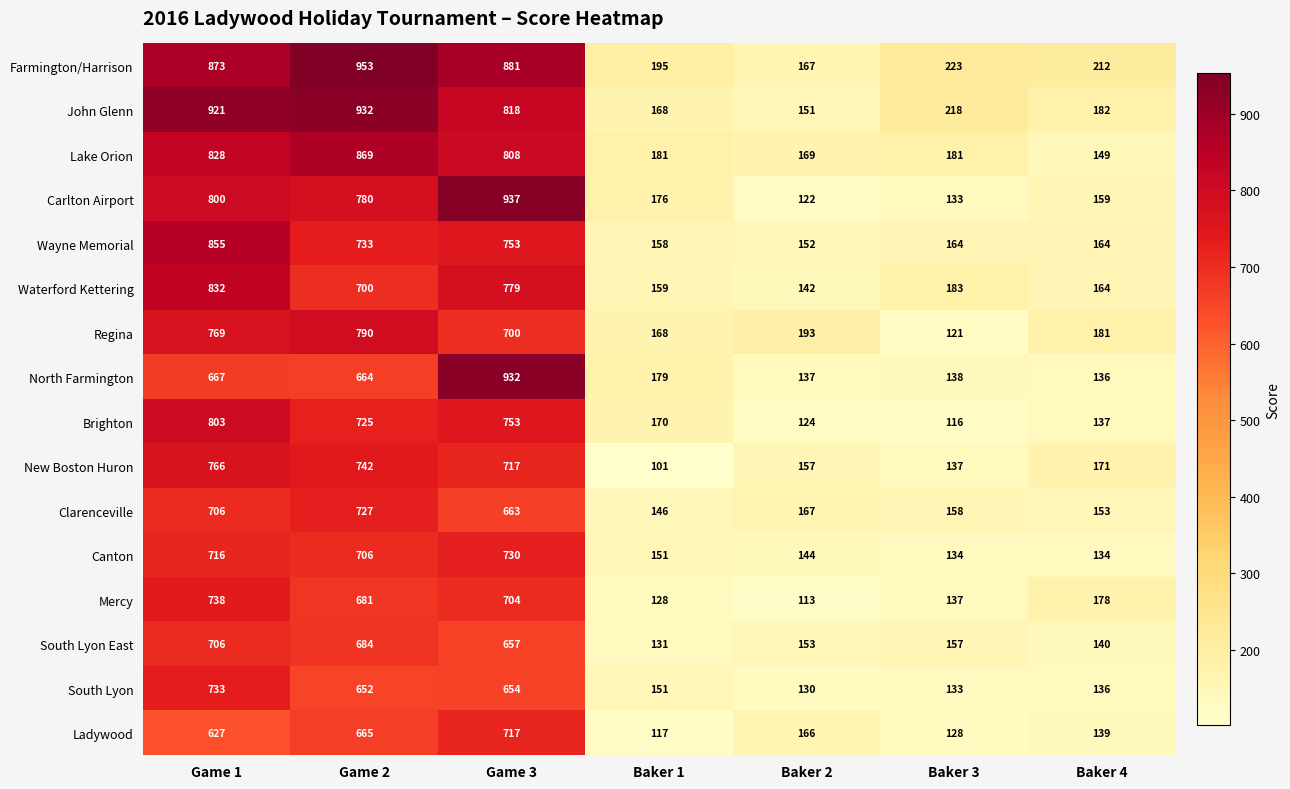

List the labels in order of Mercy value, smallest first.

Baker 2, Baker 1, Baker 3, Baker 4, Game 2, Game 3, Game 1